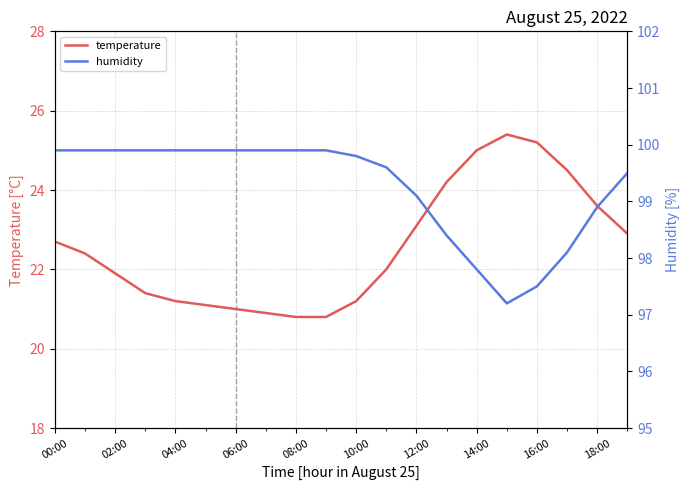

Which category has the lowest value in the humidity series?

15